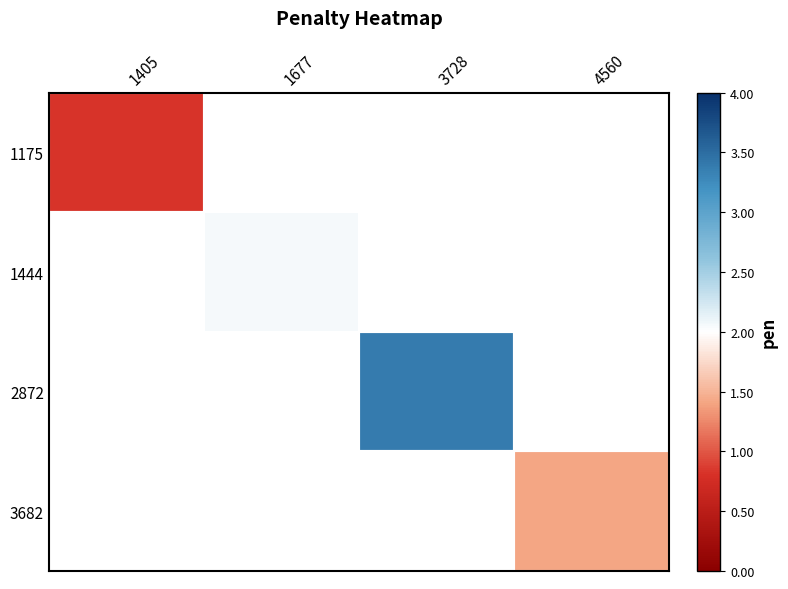

How many data points does each series have?

4